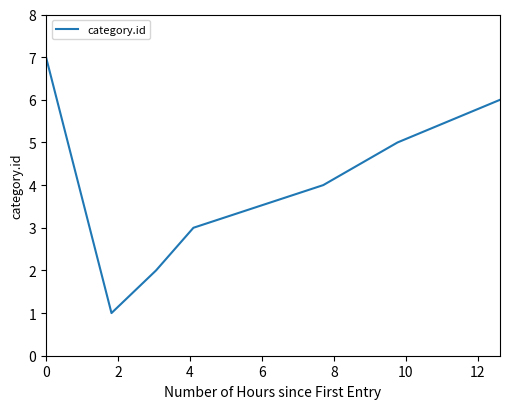

What is the sum of all values?

28